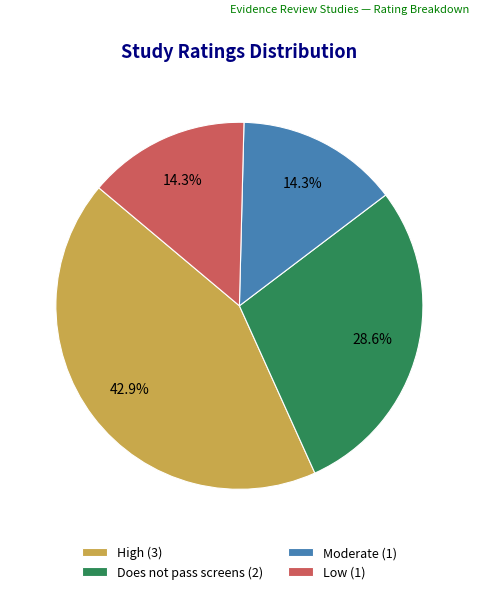

To the nearest percent, what percentage of the pie is Low?

14%